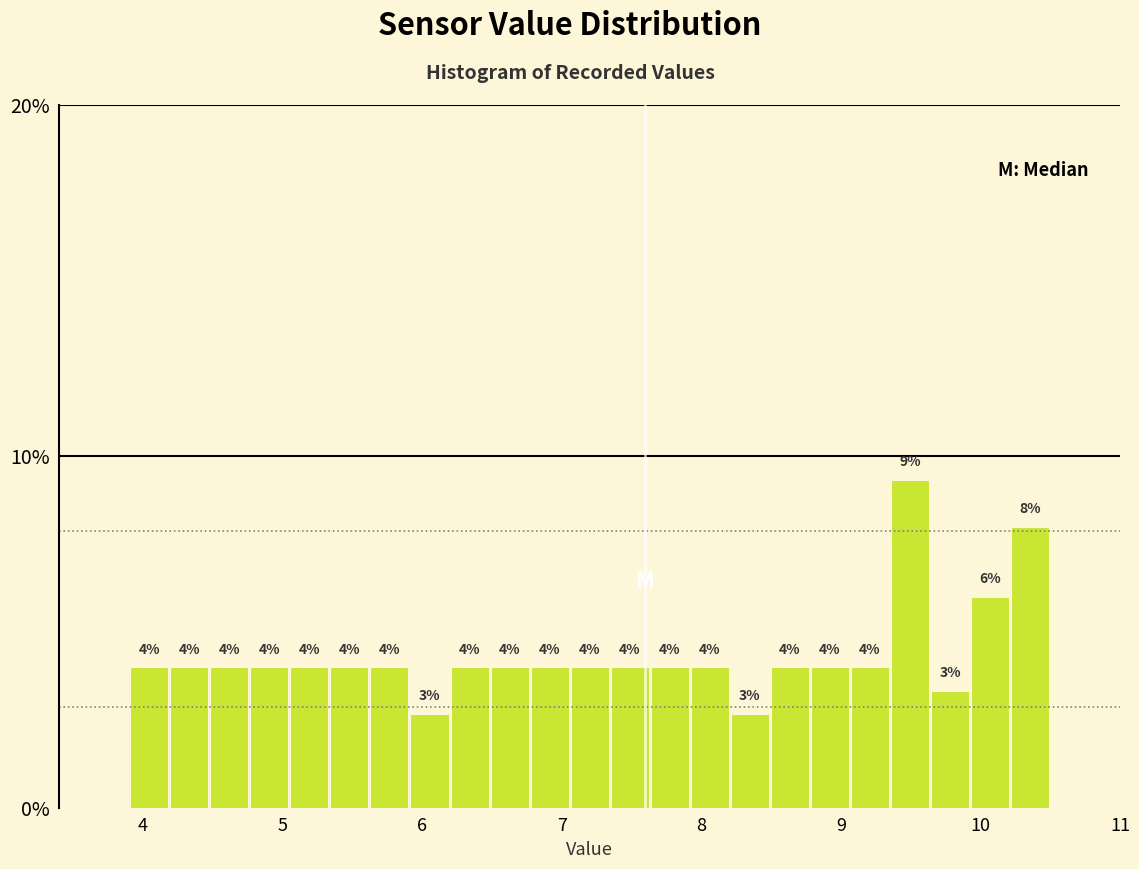

Around what value on the x-axis is the tallest bar? Give the approximate position of its centre, as read against the axis.

9.5